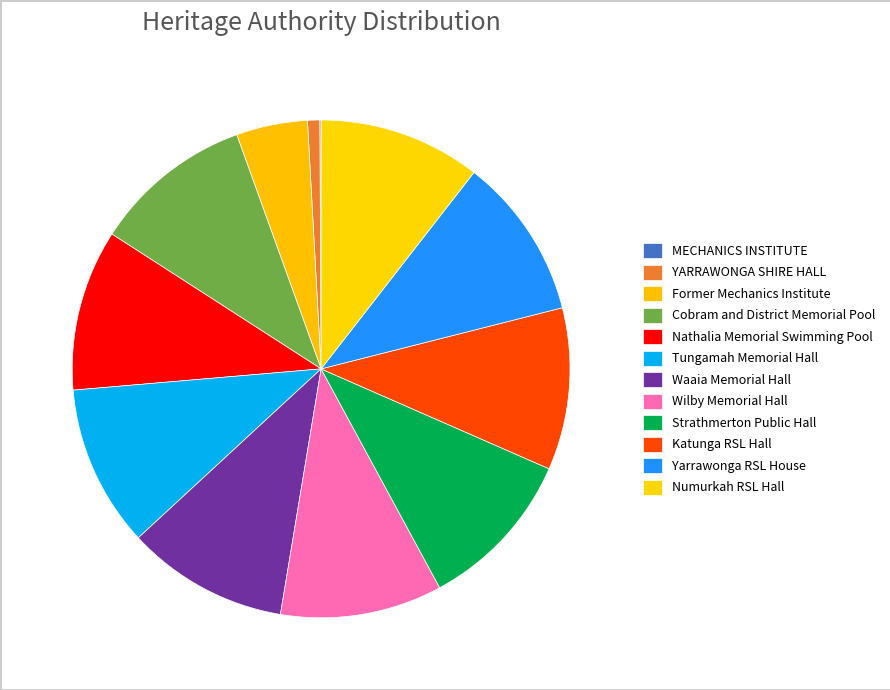

What is the smallest slice in the pie chart?

MECHANICS INSTITUTE